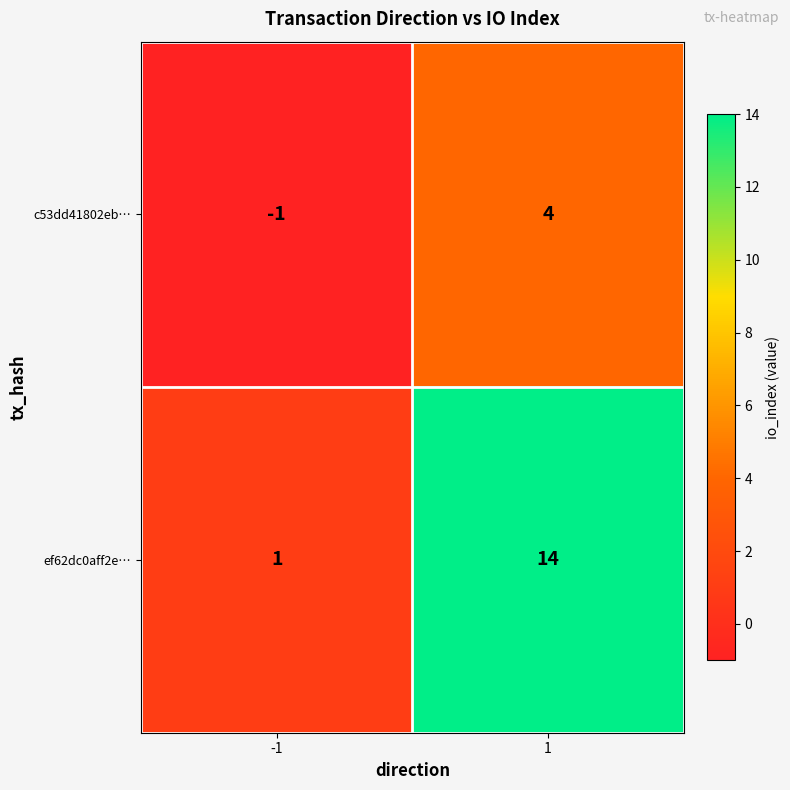

Which series changed the most between -1 and 1?

ef62dc0aff2e…